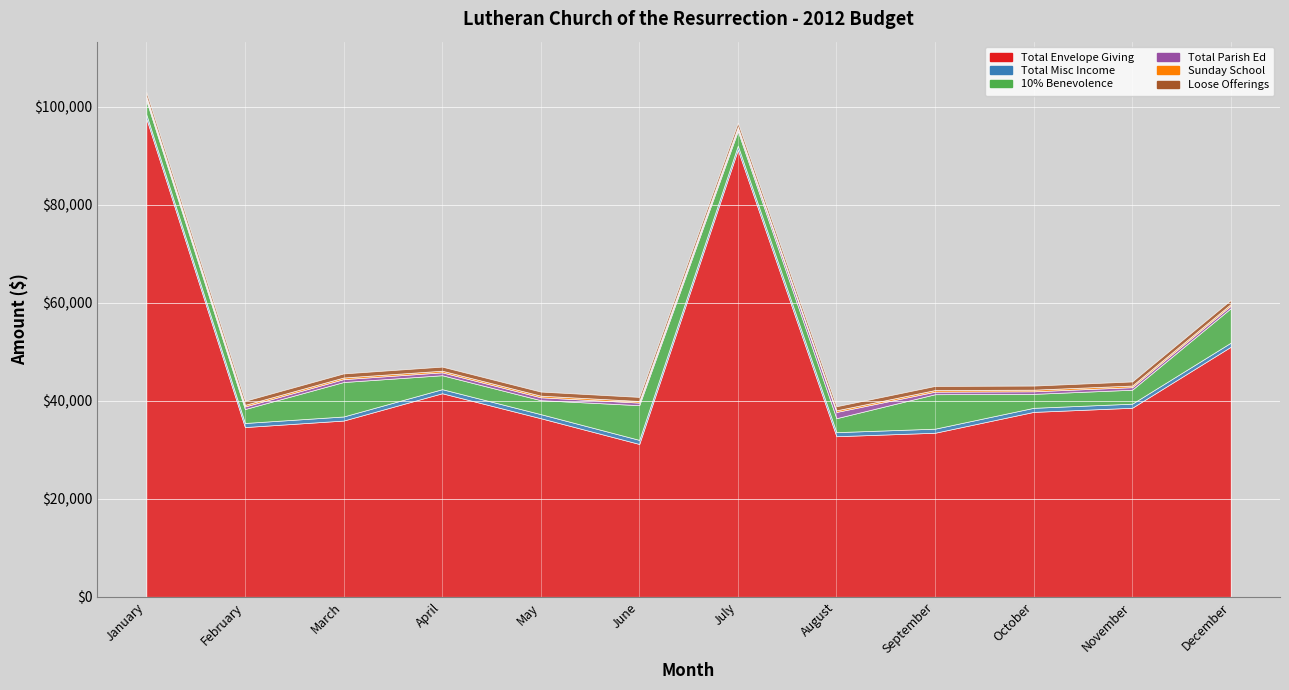

The Total Envelope Giving series shows 36463.9 at May. True or false?

True